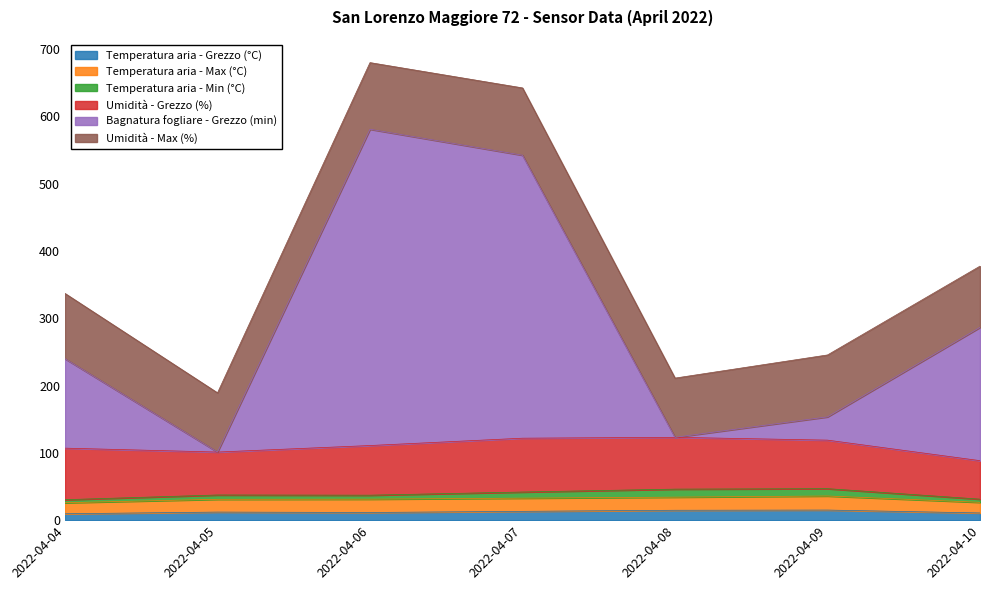

What is the sum of the Umidità - Grezzo (%) values at 2022-04-07 and 2022-04-09?

152.1